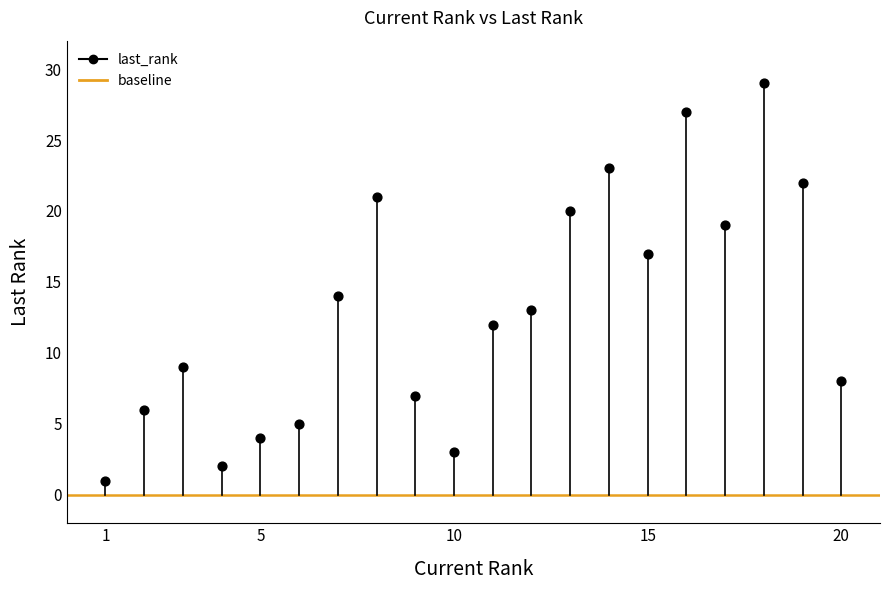

What is the range of X values (max minus min)?

19